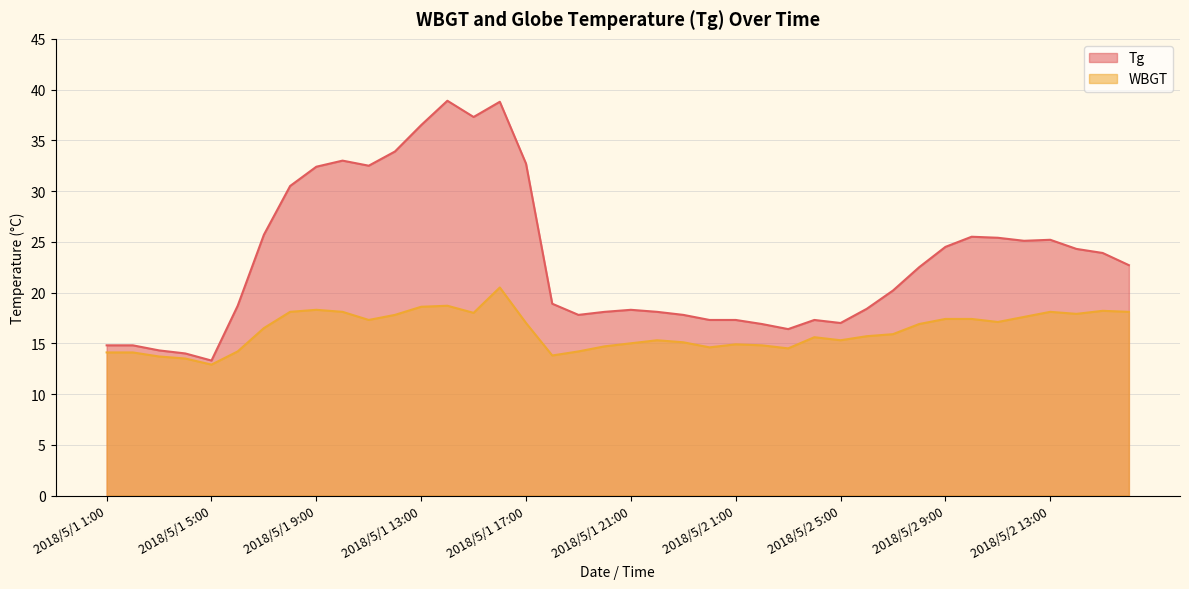

Where is WBGT nearest to the value 16?

2018/5/2 7:00